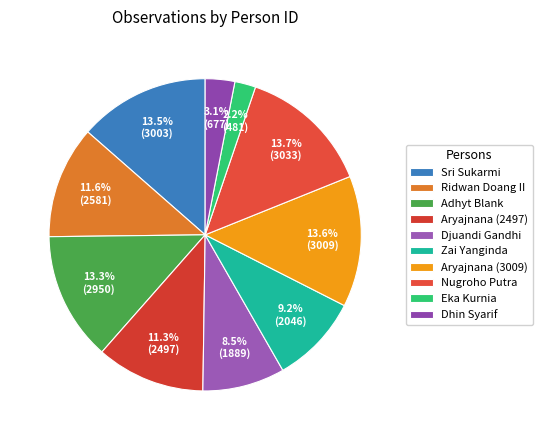

Does Zai Yanginda account for over 50% of the chart?

No